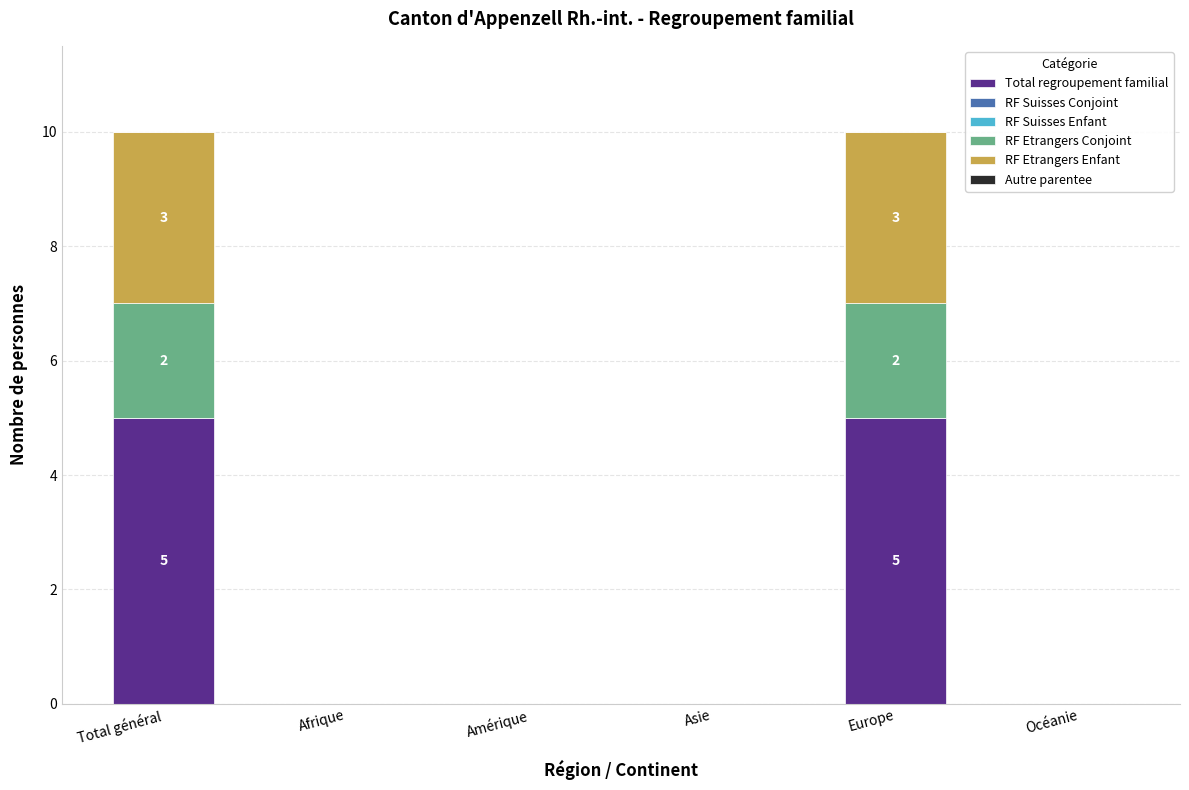

Are the bars horizontal?

No